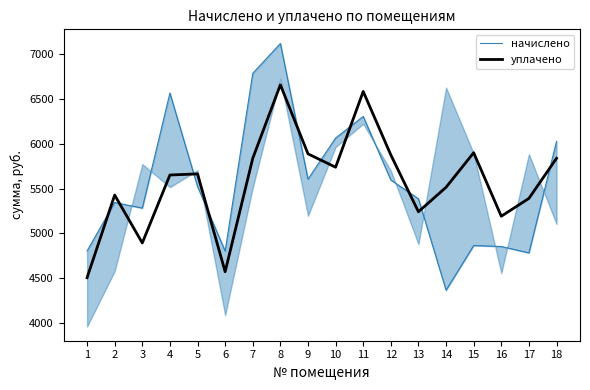

What is the value of the начислено point at the 15th from the left?

4864.7